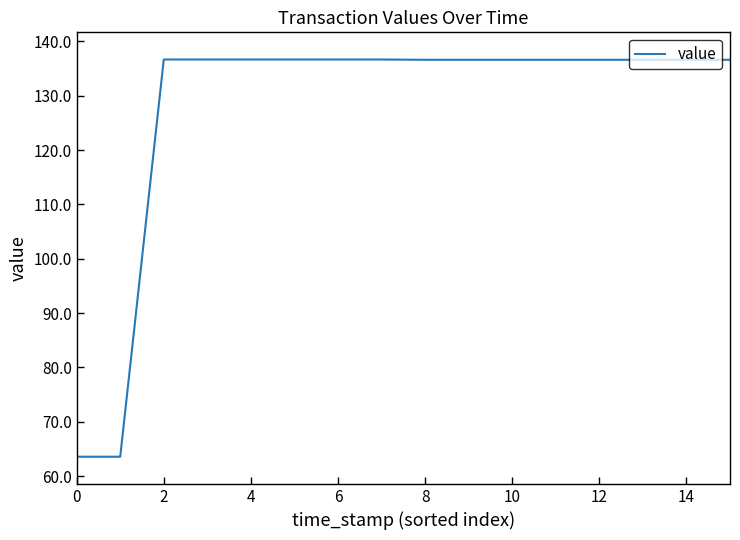

What is the minimum value shown in the chart?

63.6